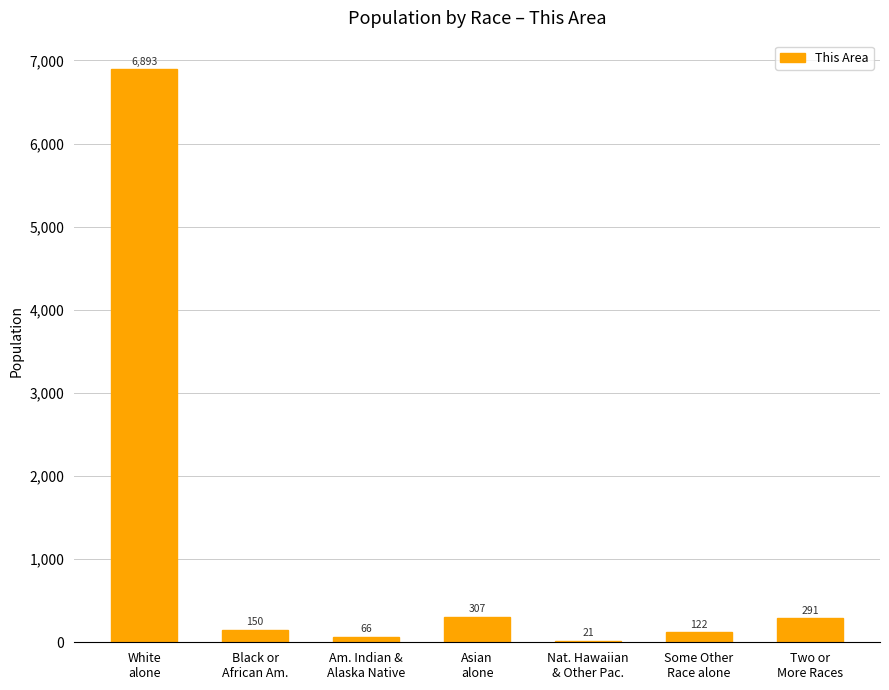

What is the sum of the values at White
alone and Some Other
Race alone?

7015